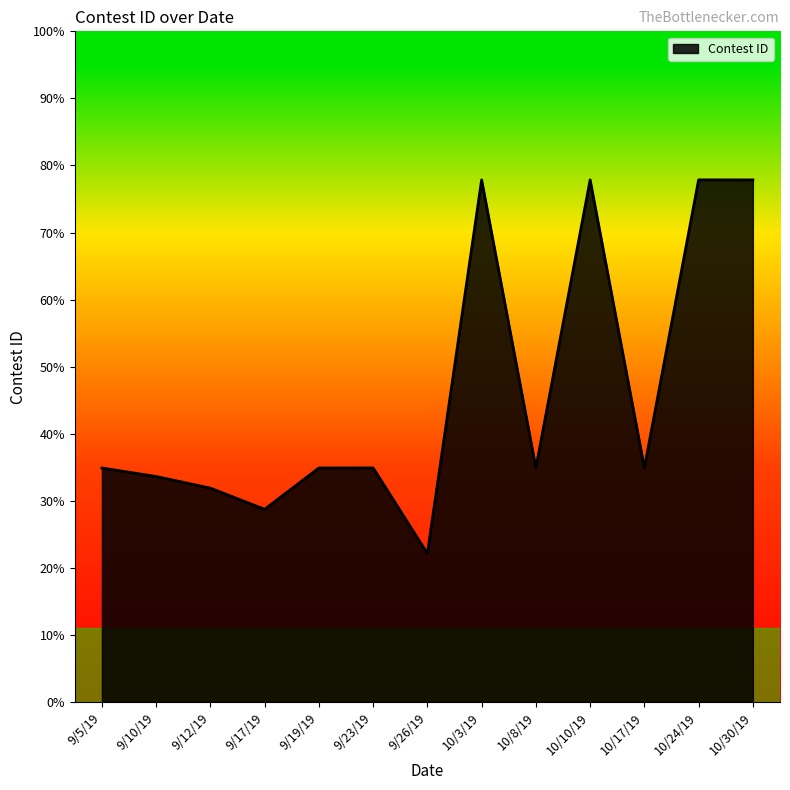

Which label corresponds to the largest value in the chart?

10/24/19